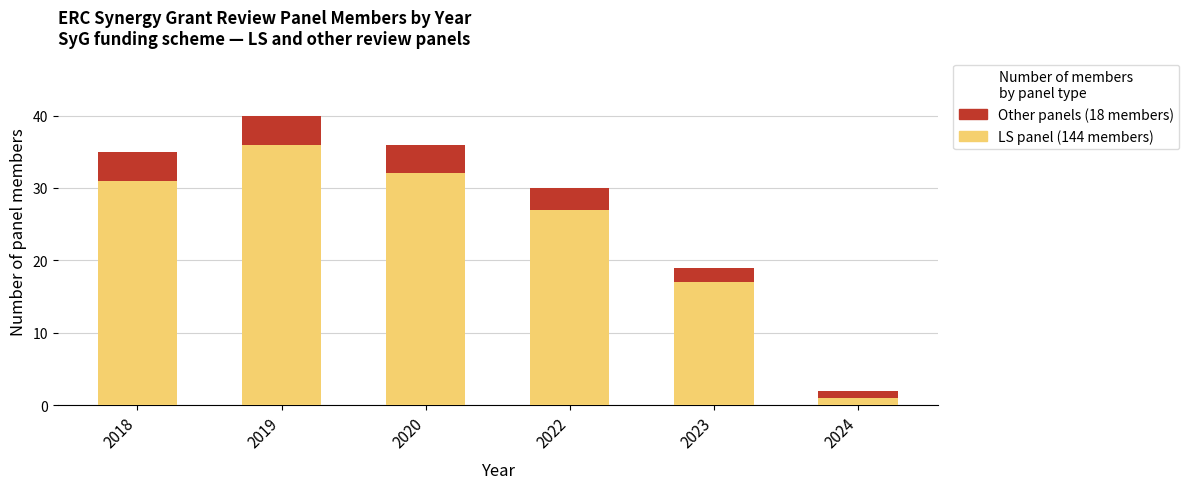

At which category is the sum across all series the highest?

2019